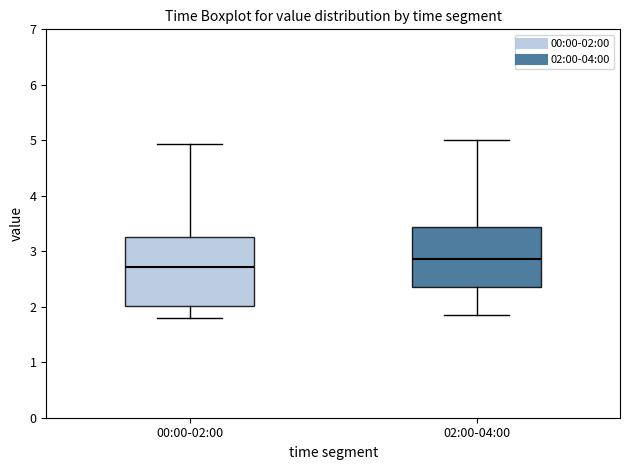

Which box is the tallest, from its lower edge to its upper edge?

00:00-02:00